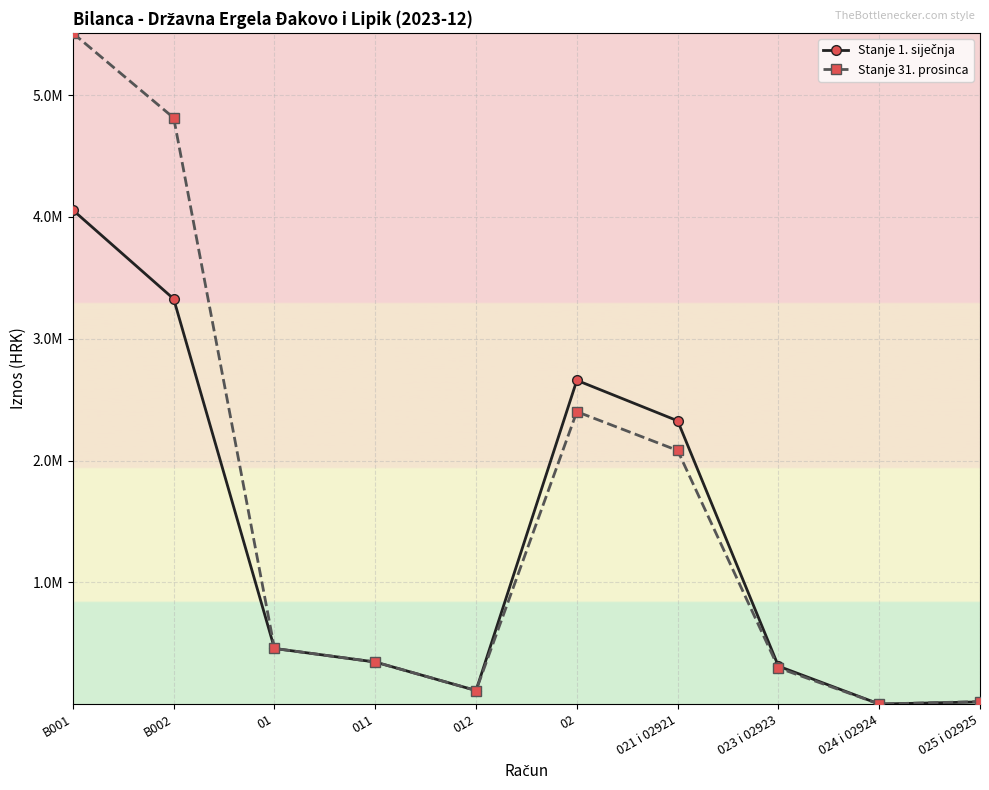

True or false: Stanje 31. prosinca and Stanje 1. siječnja intersect in this chart.

True